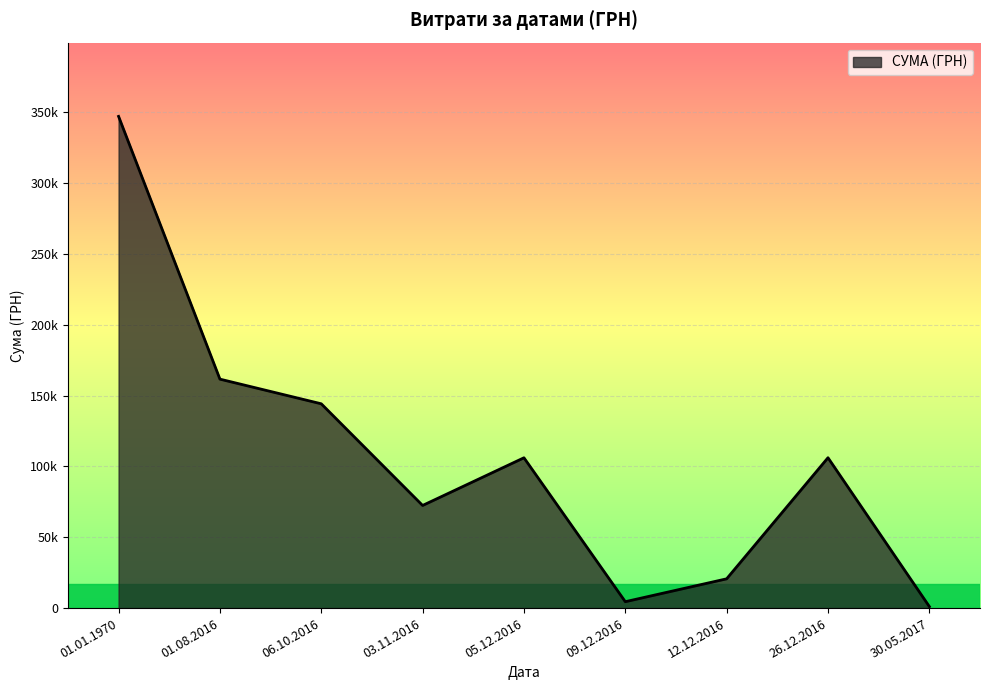

Does the chart have visible grid lines?

Yes